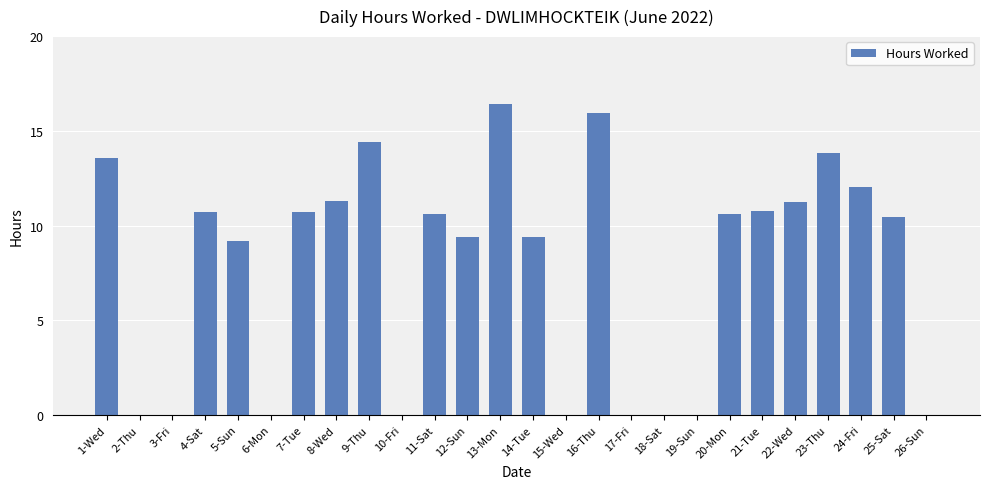

What is the sum of all values?

200.5